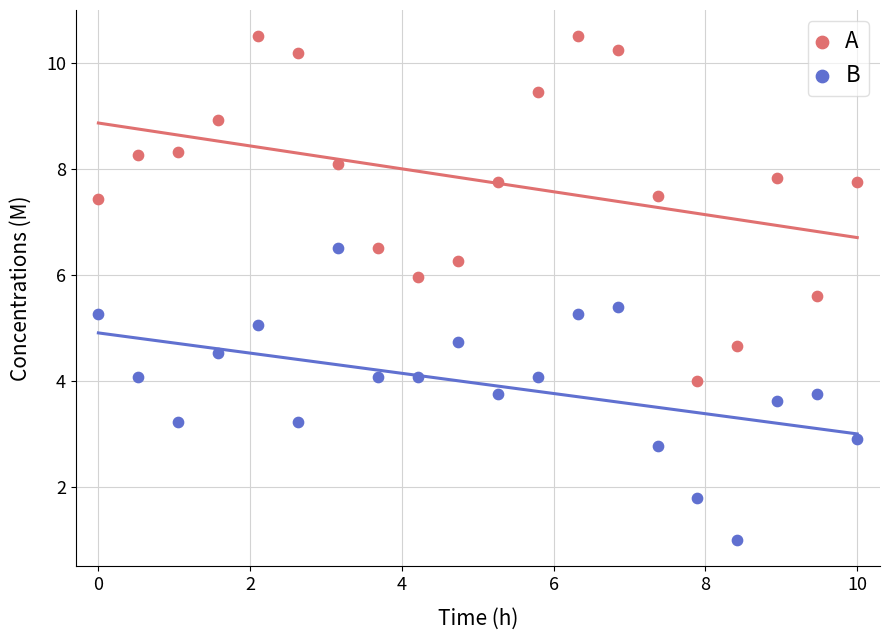

Across all data points, what is the range of X values (max minus min)?

10.0